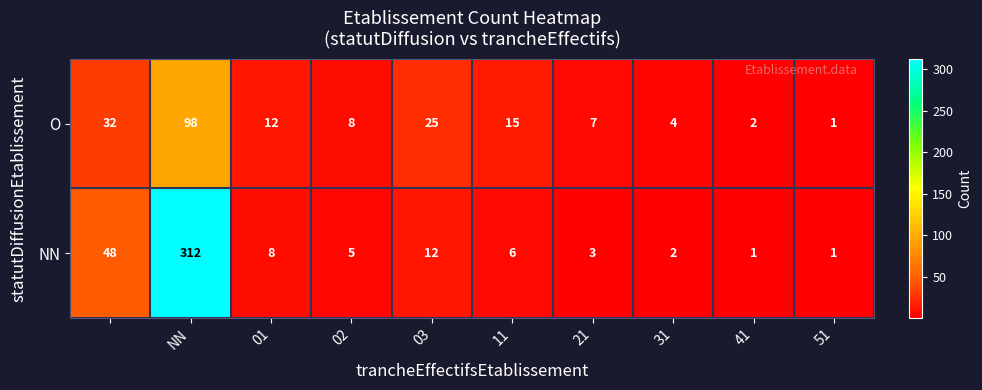

List the series in order of their peak value, highest first.

NN, O